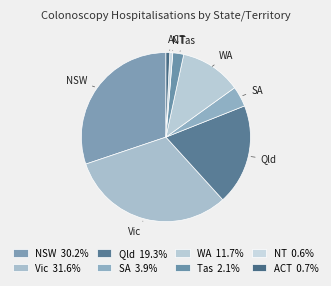

How many segments does this pie chart have?

8